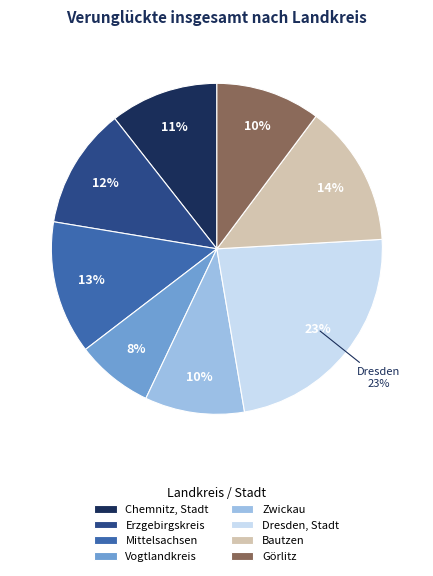

To the nearest percent, what percentage of the pie is Erzgebirgskreis?

12%